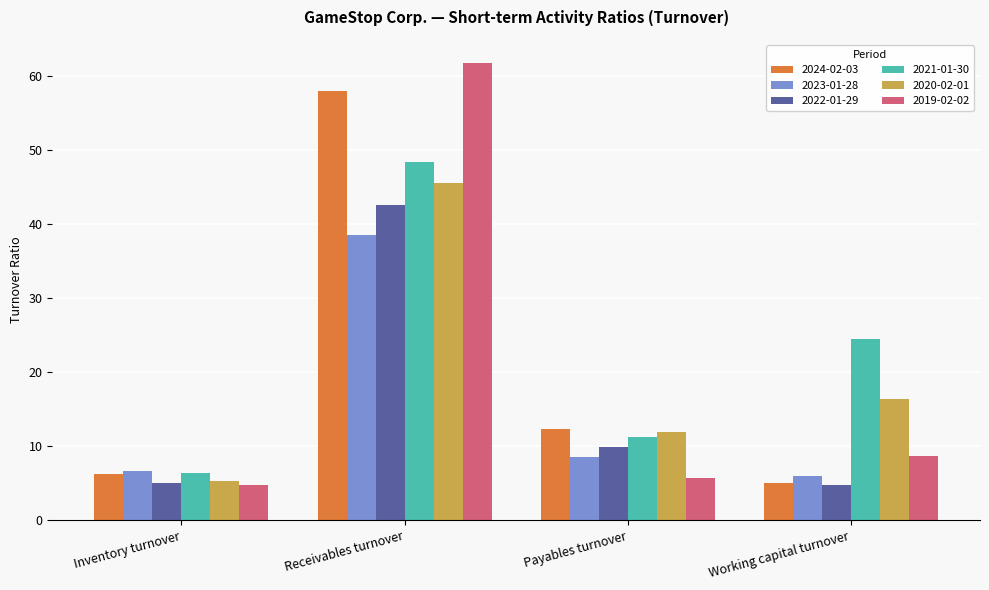

What is the difference between the highest and lowest values at Working capital turnover?

19.6